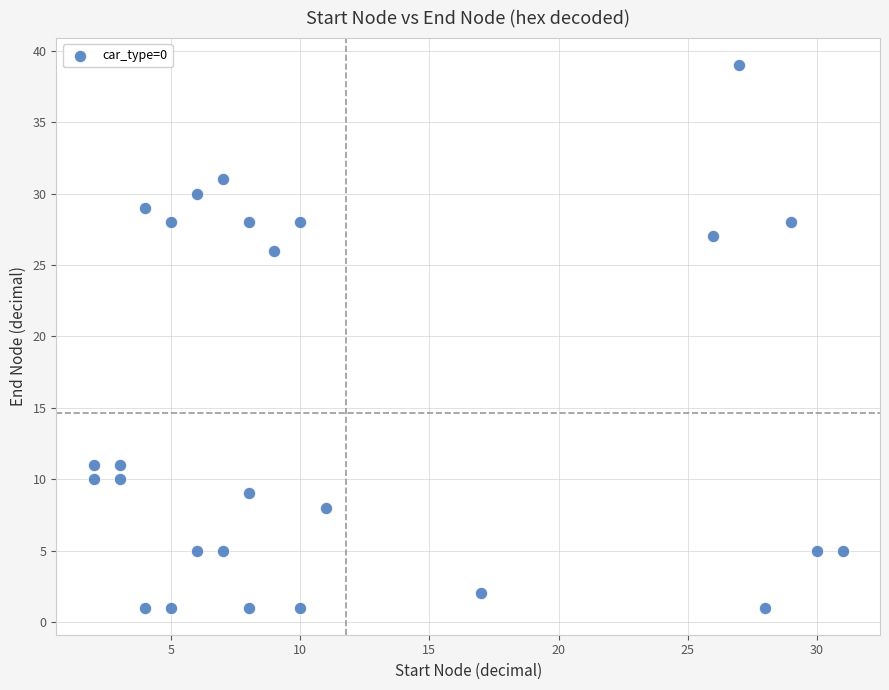

What Y value in the scatter plot is closest to 20?

26